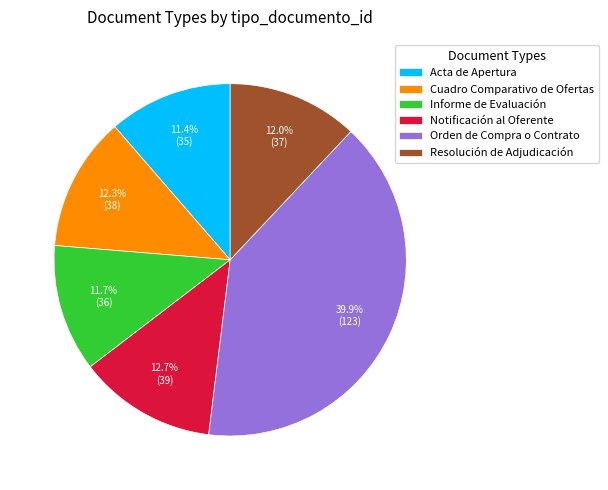

True or false: Cuadro Comparativo de Ofertas accounts for 12% of the total.

True